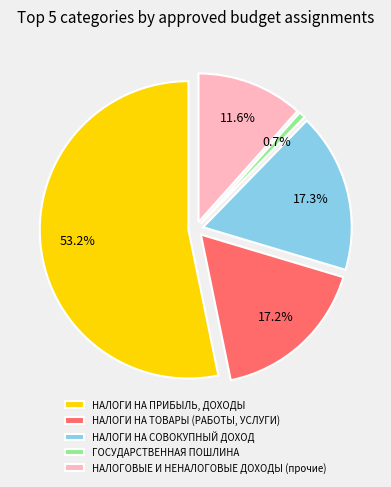

Rank the categories by value from lowest to highest.

ГОСУДАРСТВЕННАЯ ПОШЛИНА, НАЛОГОВЫЕ И НЕНАЛОГОВЫЕ ДОХОДЫ (прочие), НАЛОГИ НА ТОВАРЫ (РАБОТЫ, УСЛУГИ), НАЛОГИ НА СОВОКУПНЫЙ ДОХОД, НАЛОГИ НА ПРИБЫЛЬ, ДОХОДЫ